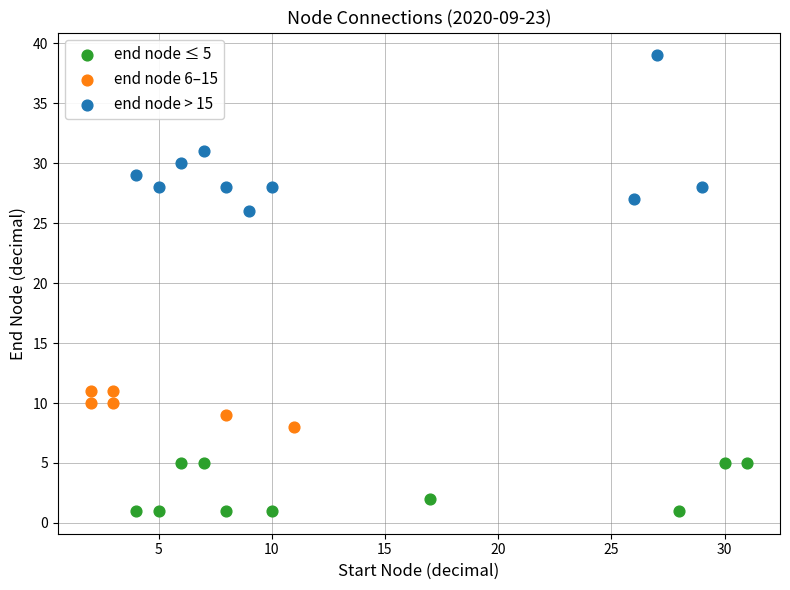

Which series contains the lowest Y value?

end node ≤ 5